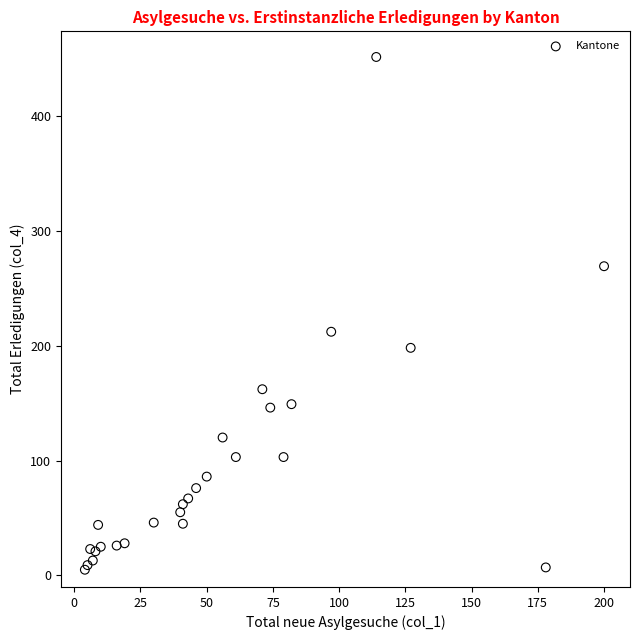

What Y value in the scatter plot is closest to 228?

212